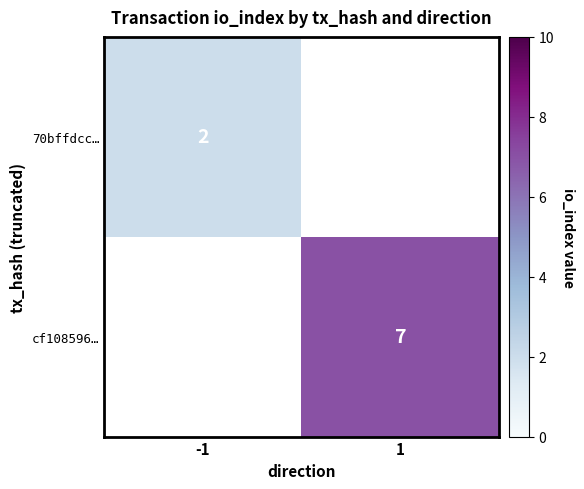

True or false: cf108596… has a value of 12 at 1.

False